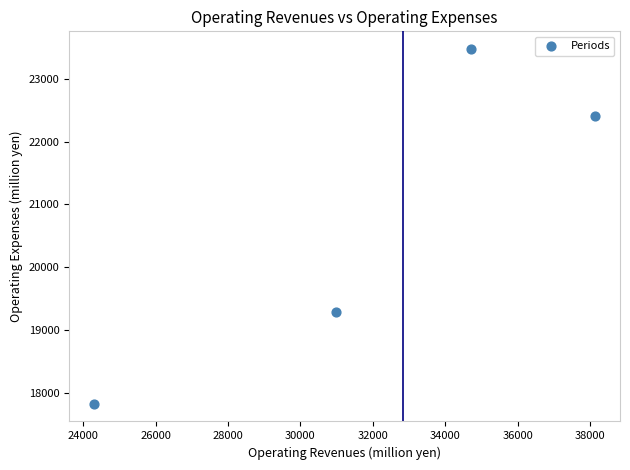

What Y value in the scatter plot is closest to 20650?

19293